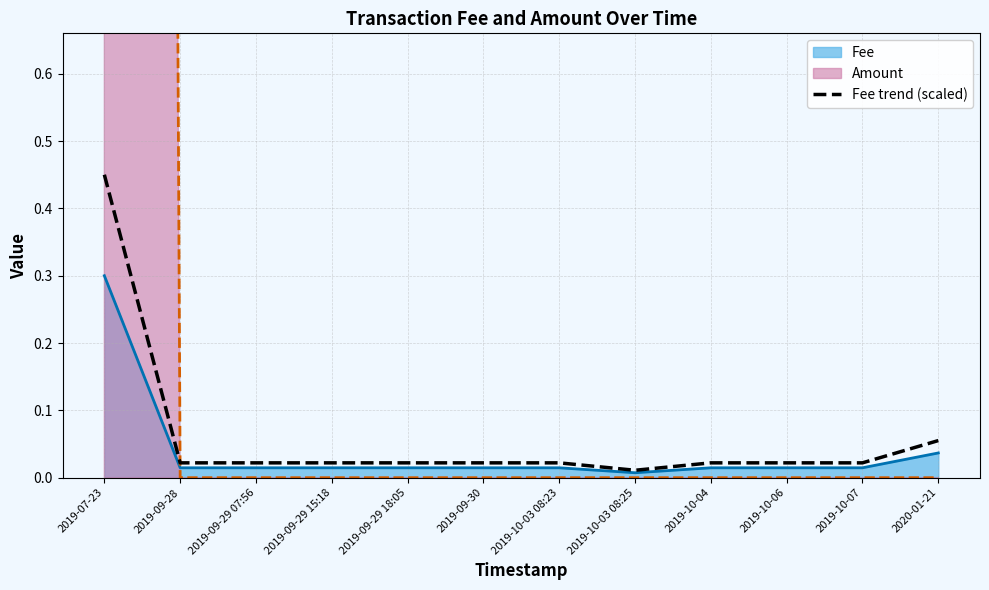

Reading right to left, list all the values displayed in this chart.

0.1	0.0	0.0	0.0	0.0	0.0	0.0	0.0	0.0	0.0	0.0	0.4